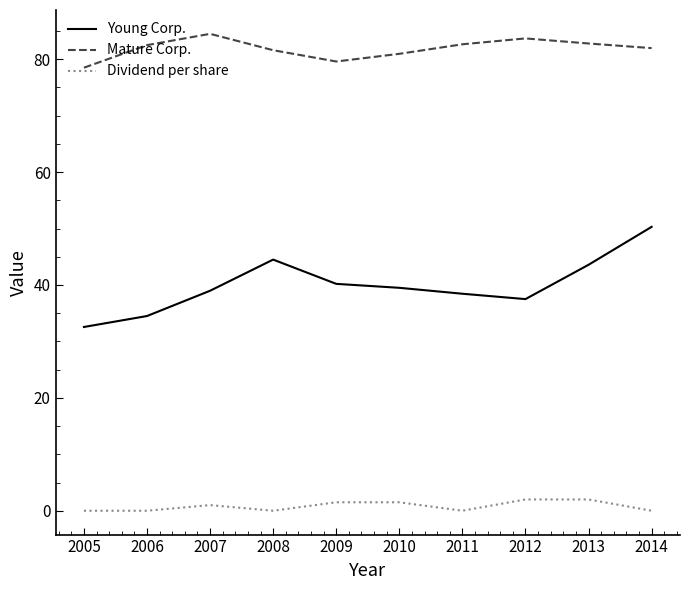

Which category has the highest value across all series?

2007